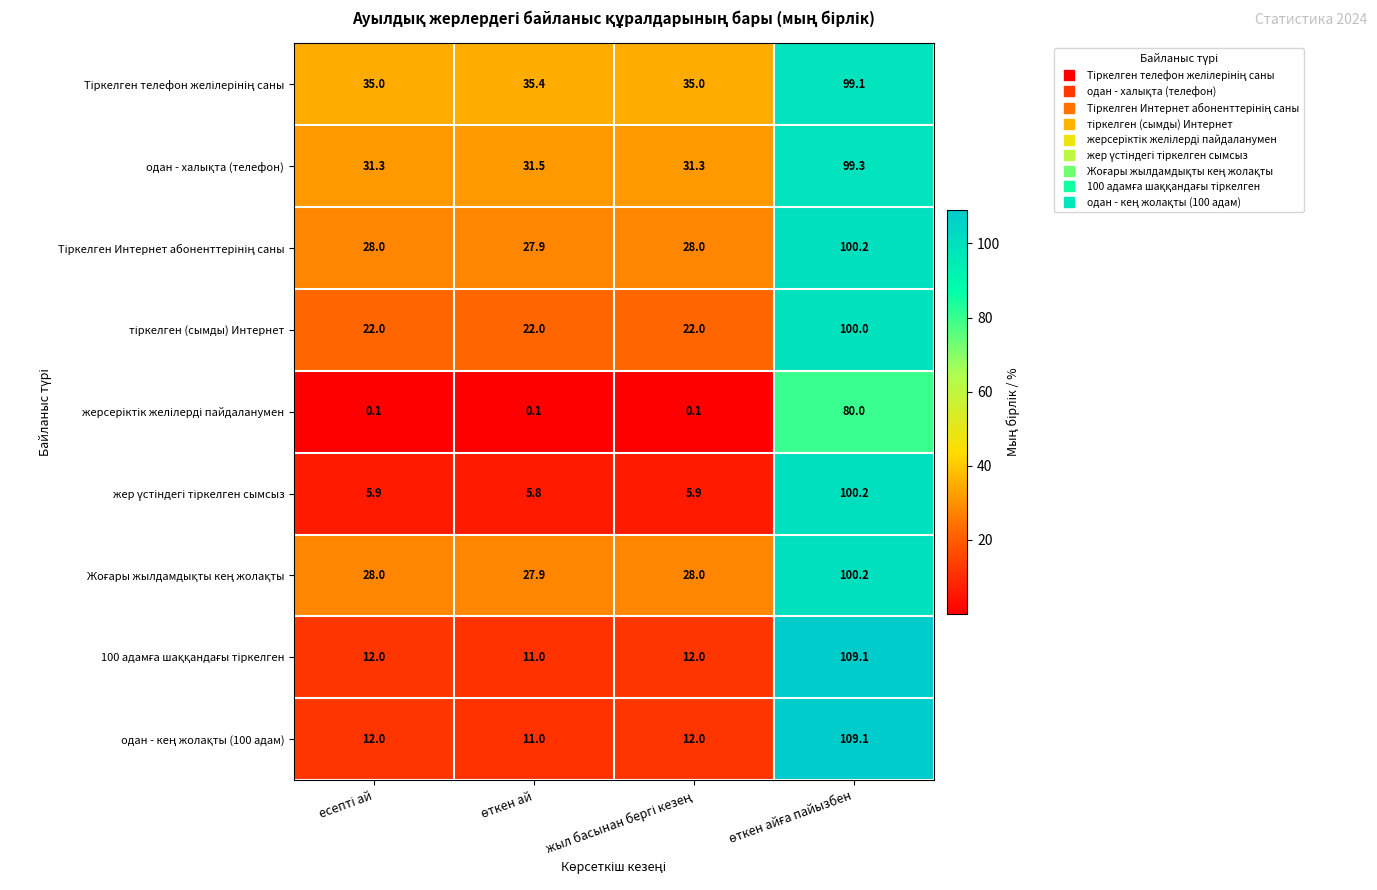

What is the minimum value shown in the chart?

0.1